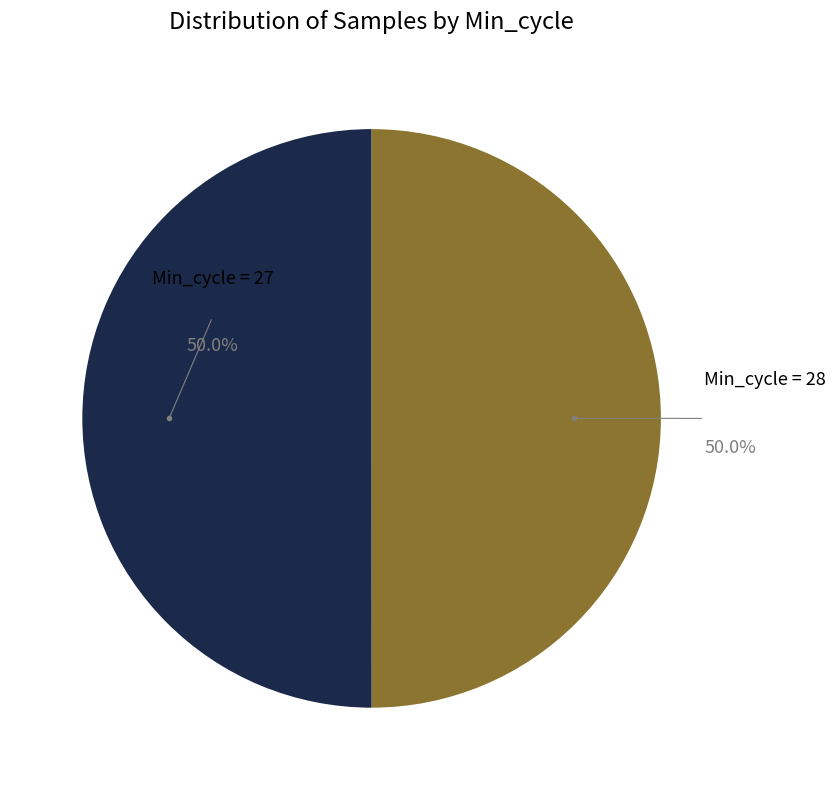

Rank the categories by value from highest to lowest.

Min_cycle=27, Min_cycle=28